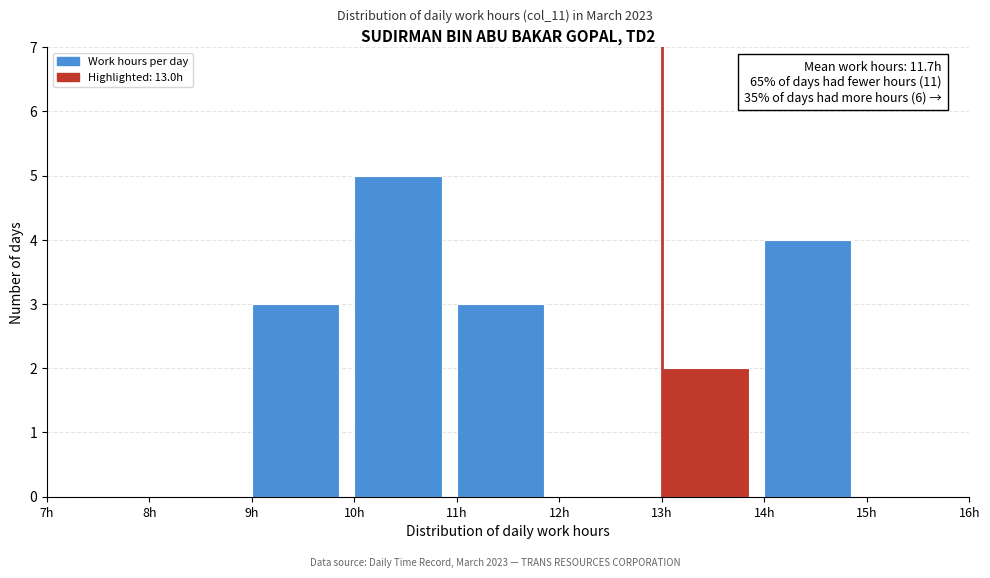

Over which range of the x-axis is the bar tallest?

10 to 11